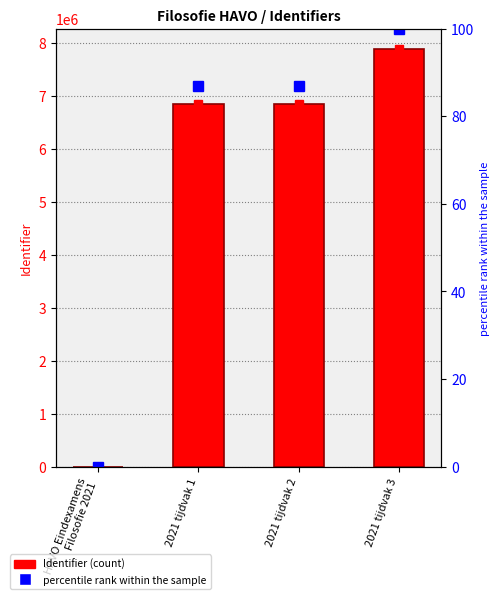

At which label does percentile rank within the sample reach its minimum?

HAVO Eindexamens
Filosofie 2021